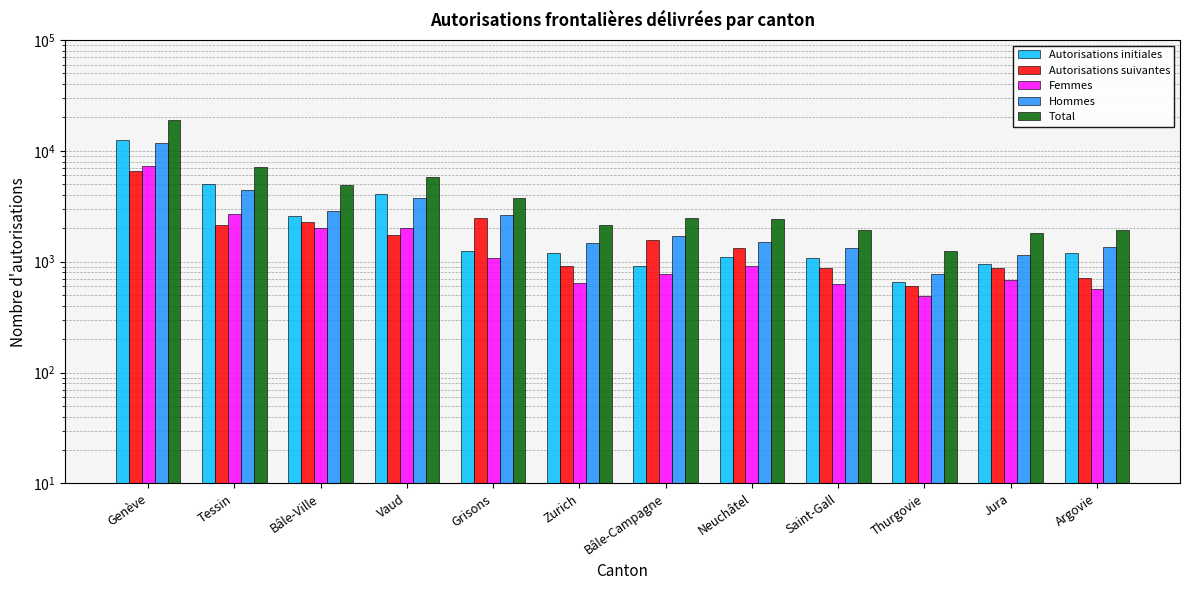

Count the number of categories in the chart.

12